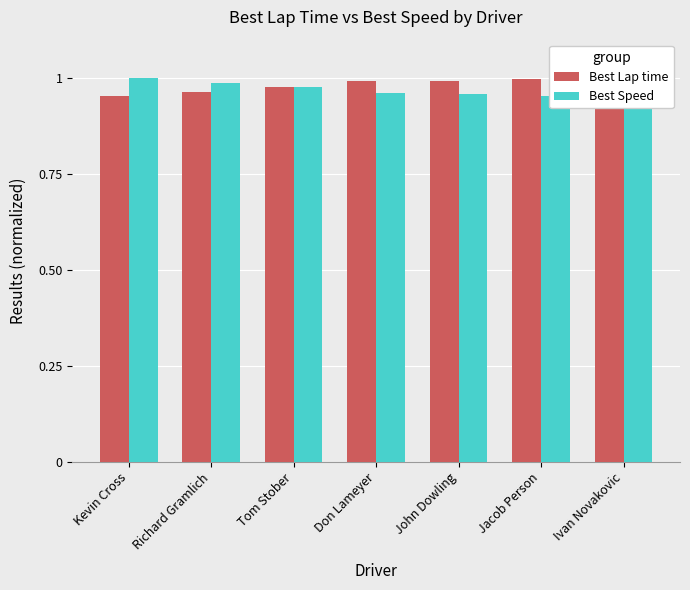

Reading left to right, what are all the values shown in this chart?

Best Lap time: Kevin Cross=1.0	Richard Gramlich=1.0	Tom Stober=1.0	Don Lameyer=1.0	John Dowling=1.0	Jacob Person=1.0	Ivan Novakovic=1.0
Best Speed: Kevin Cross=1.0	Richard Gramlich=1.0	Tom Stober=1.0	Don Lameyer=1.0	John Dowling=1.0	Jacob Person=1.0	Ivan Novakovic=1.0